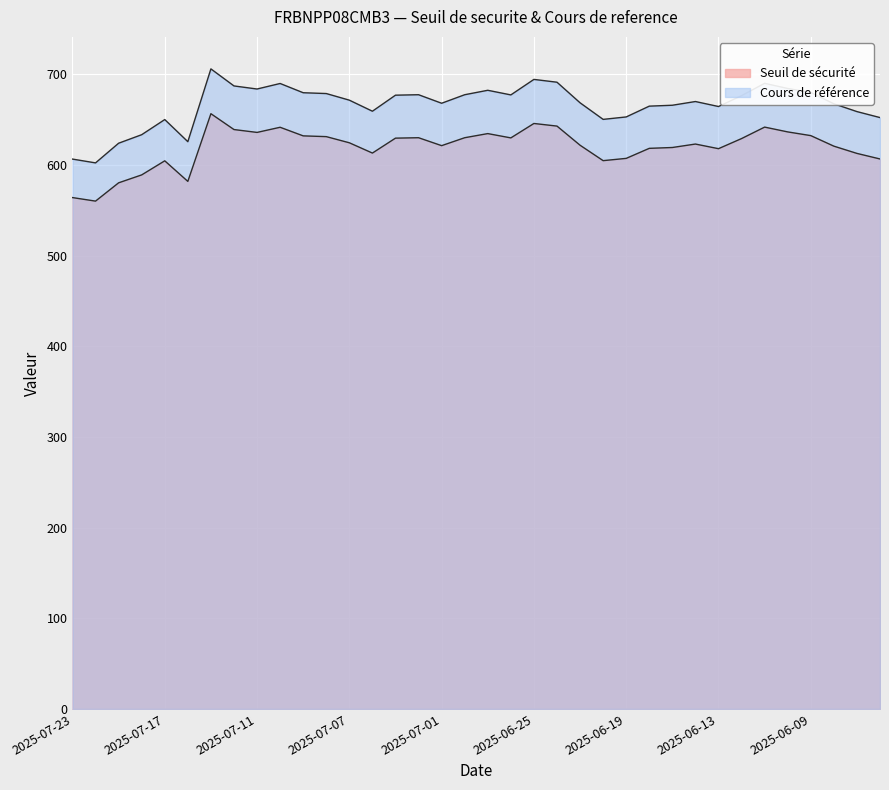

The value of Cours de reference at 2025-06-04 is 399.2. True or false?

False